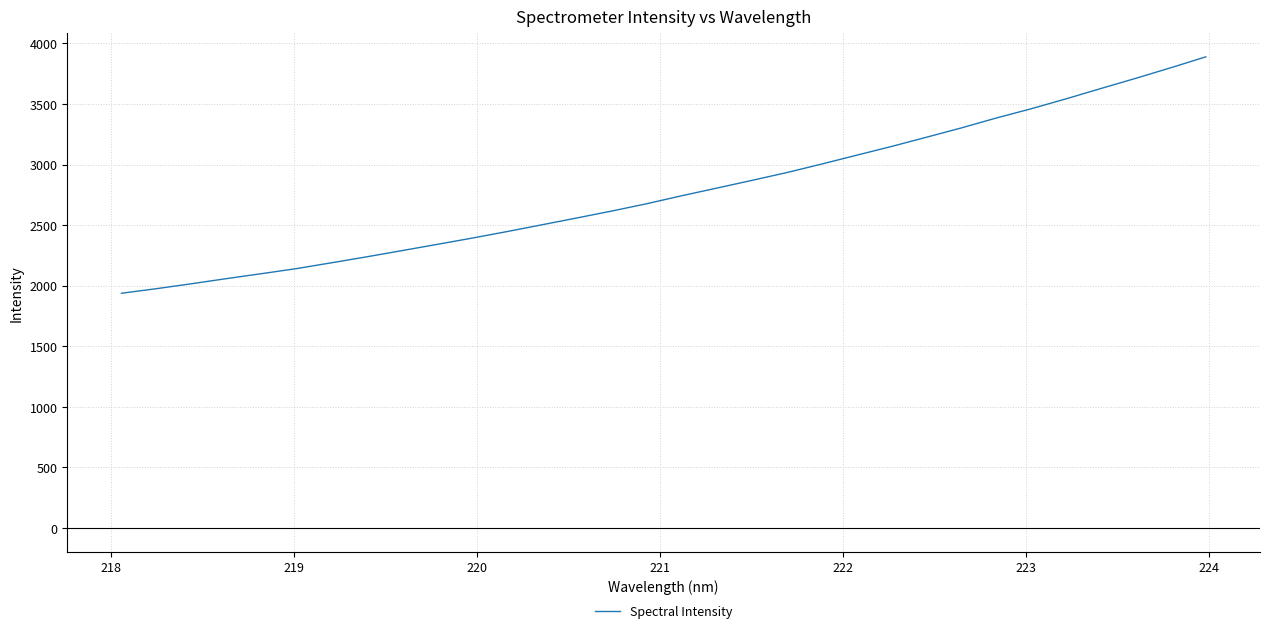

What is the greatest value displayed?

3888.8